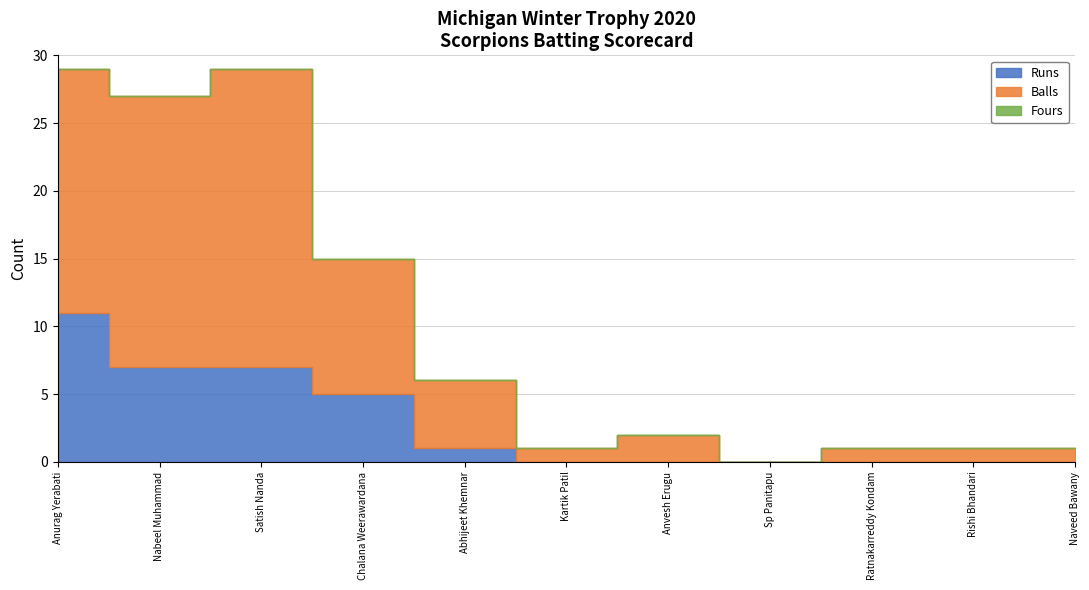

At which category is the sum across all series the highest?

Satish Nanda